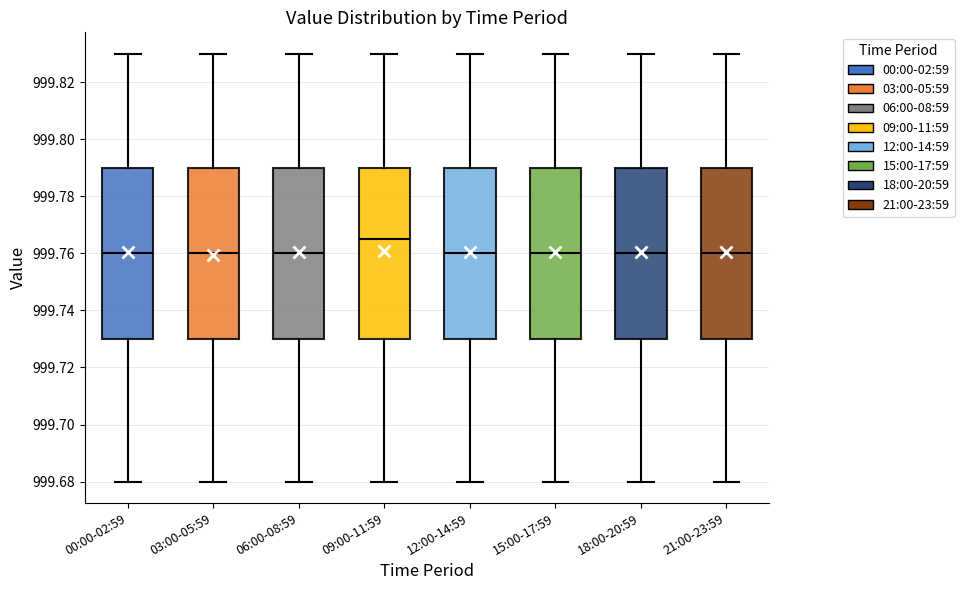

Reading left to right, transcribe this box plot: for each box, give where its median line is, the range the box spans, and where its two whiskers end, as read against the y-axis. The values are not printed on the chart, so give them approximately, as read against the axis.

00:00-02:59: median 999.760, box 999.730 to 999.790, whiskers 999.680 to 999.830
03:00-05:59: median 999.760, box 999.730 to 999.790, whiskers 999.680 to 999.830
06:00-08:59: median 999.760, box 999.730 to 999.790, whiskers 999.680 to 999.830
09:00-11:59: median 999.766, box 999.730 to 999.790, whiskers 999.680 to 999.830
12:00-14:59: median 999.760, box 999.730 to 999.790, whiskers 999.680 to 999.830
15:00-17:59: median 999.760, box 999.730 to 999.790, whiskers 999.680 to 999.830
18:00-20:59: median 999.760, box 999.730 to 999.790, whiskers 999.680 to 999.830
21:00-23:59: median 999.760, box 999.730 to 999.790, whiskers 999.680 to 999.830